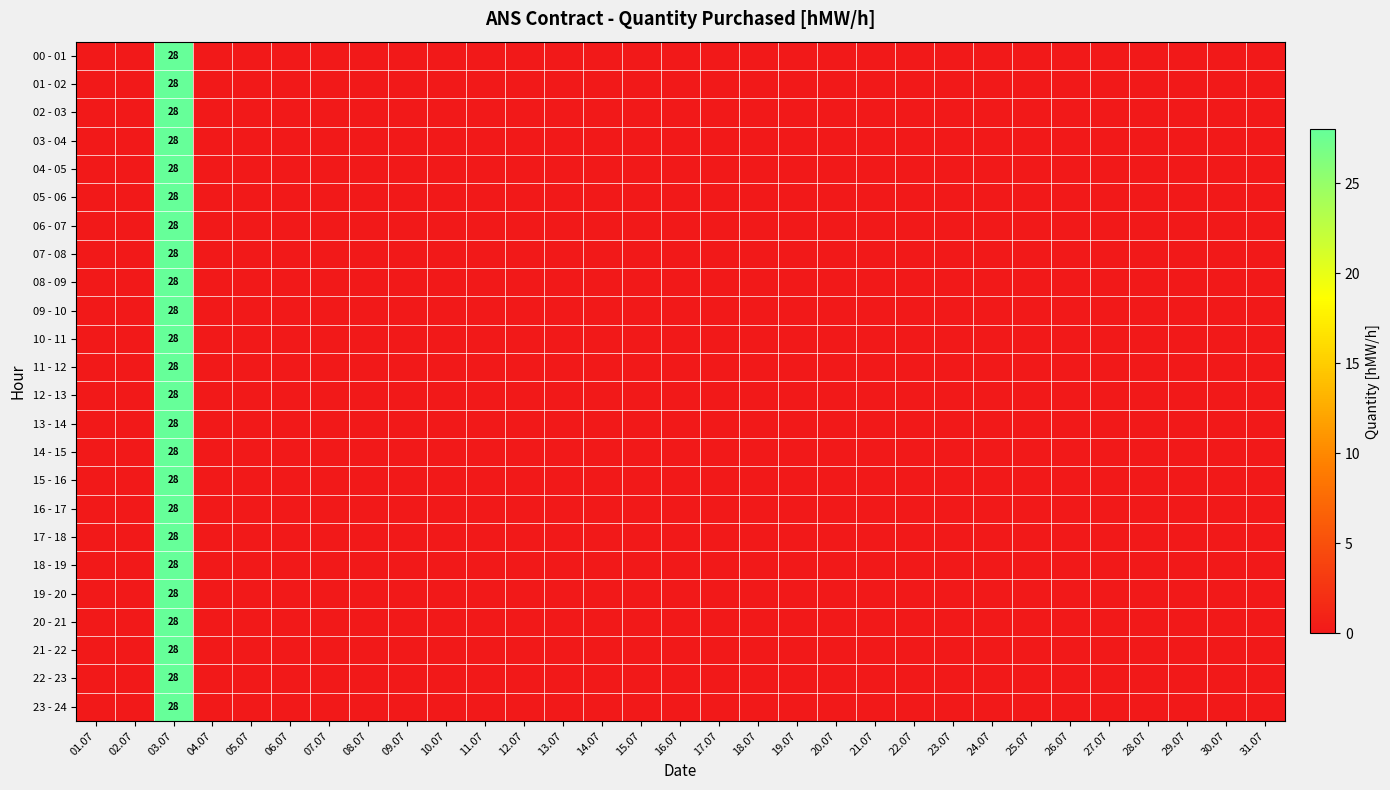

The value of 12 - 13 at 03.07 is 28. True or false?

True